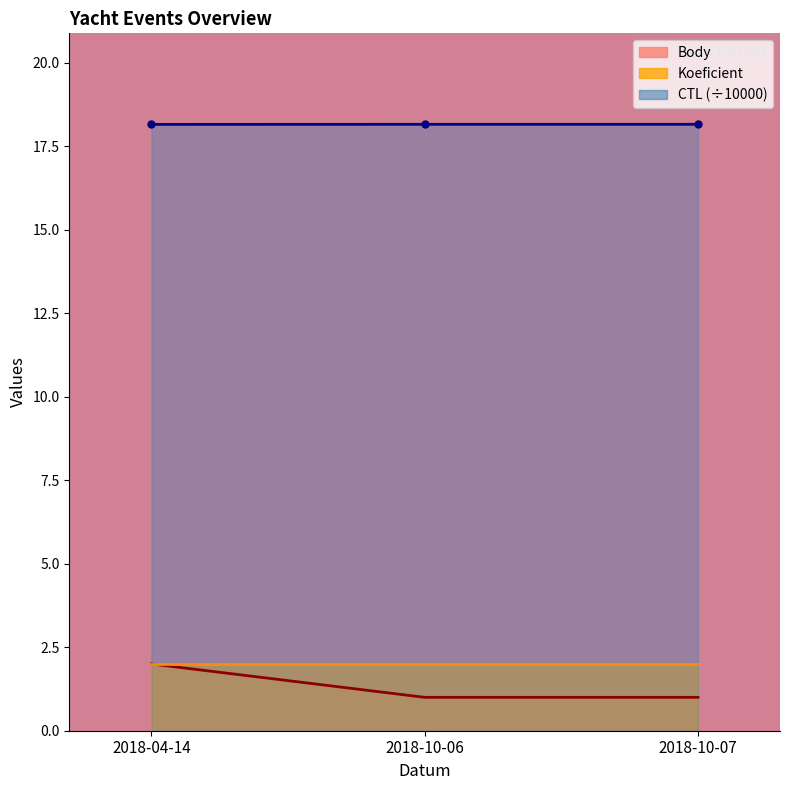

What is the spread (max minus min) of values at 2018-10-06?

17.2